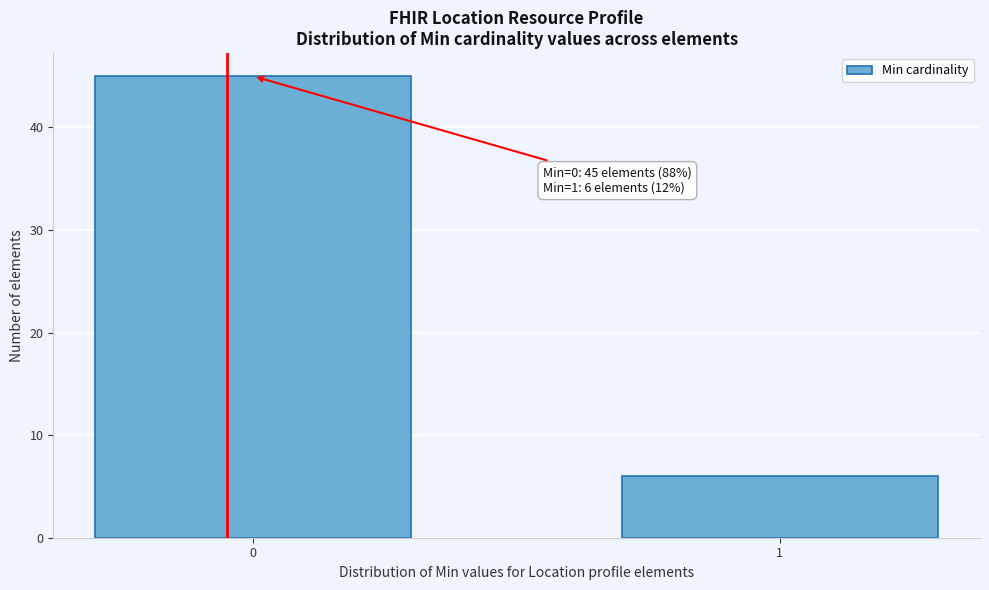

Reading left to right, list all the values displayed in this chart.

0=45	1=6